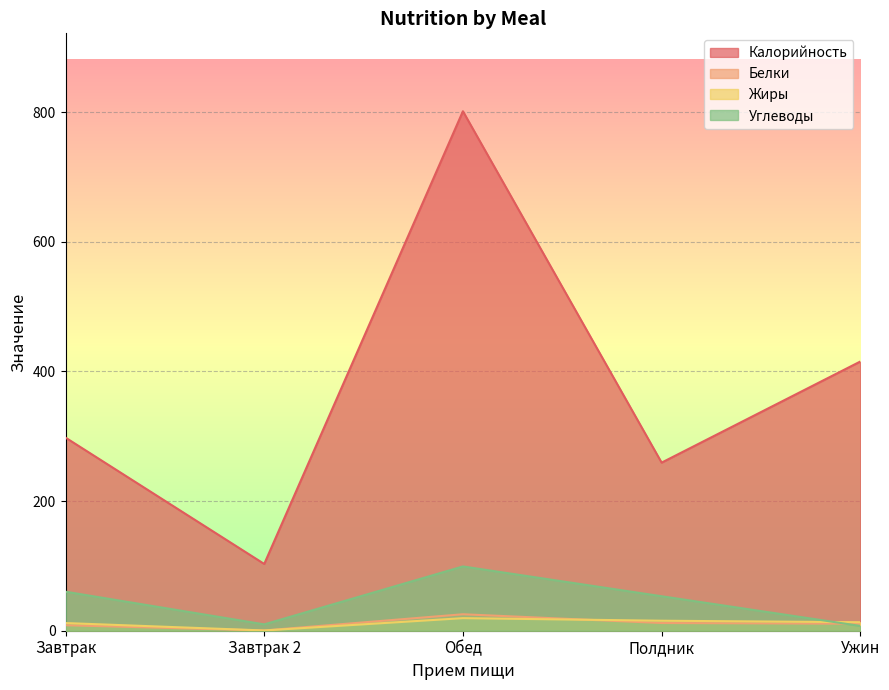

What is the difference between the maximum and minimum values in the Углеводы series?

91.8